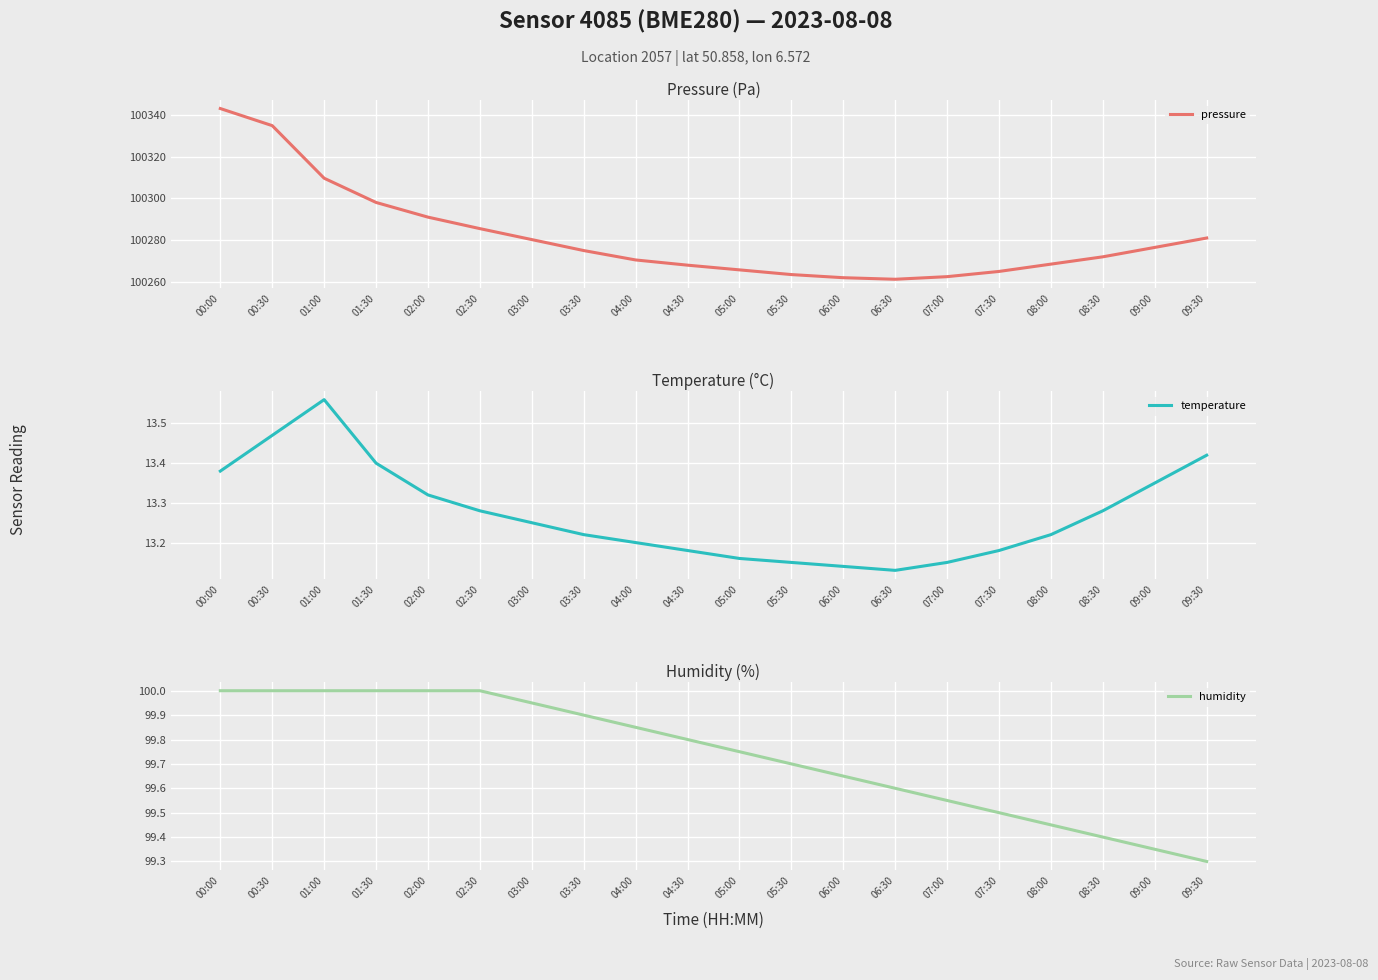

What is the approximate value of pressure at 07:00?

100262.5